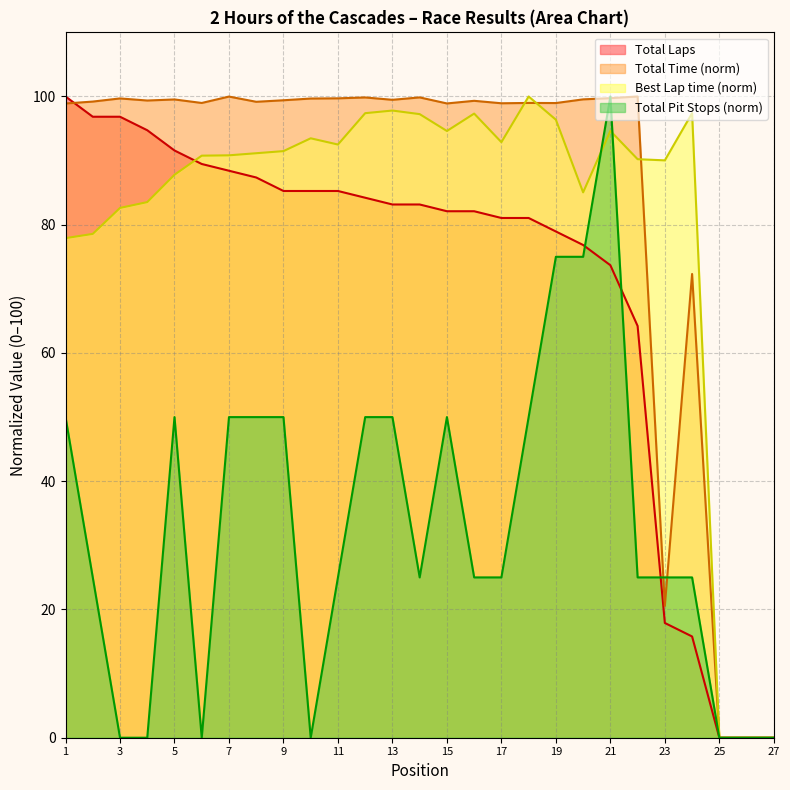

At 14, list the series in order from smallest to largest.

Total Pit Stops, Total Laps, Best Lap time, Total Time